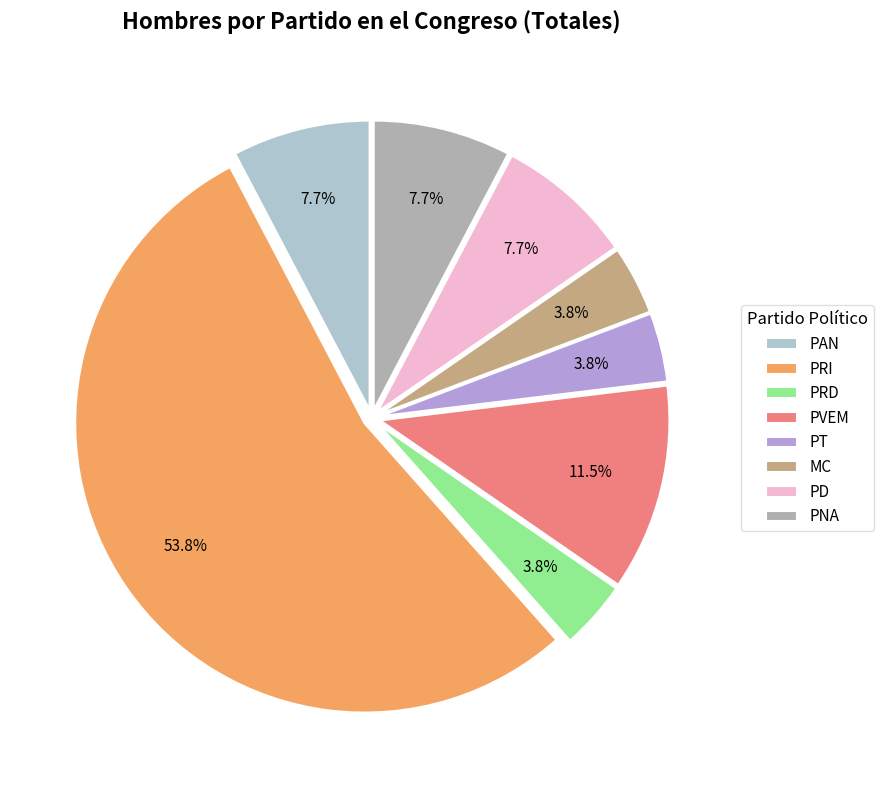

What is the change in value from PRD to PVEM?

+2